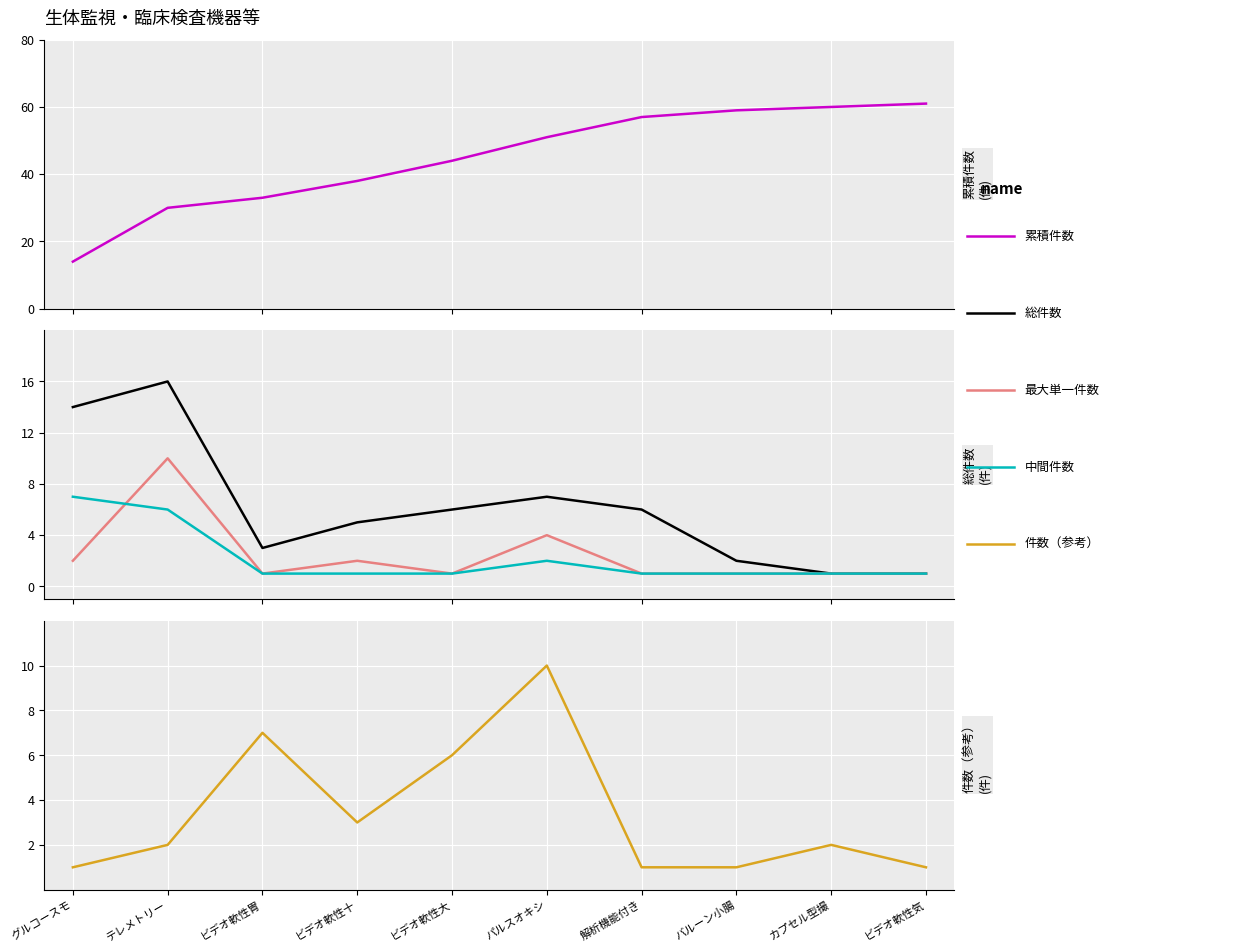

True or false: 累積件数 and 件数（参考） intersect in this chart.

False